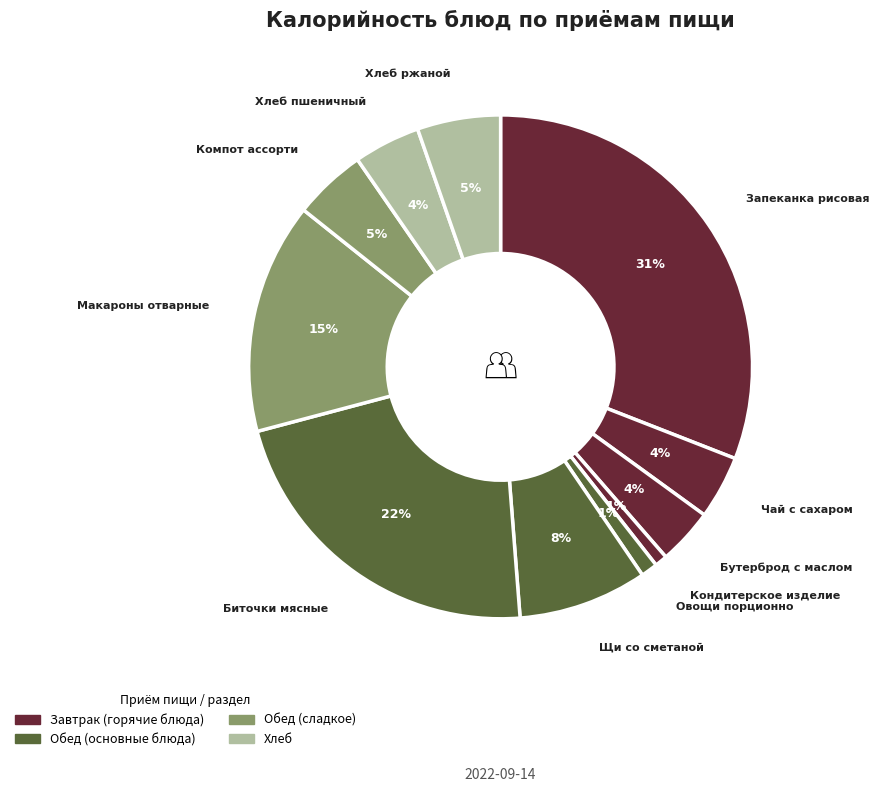

Between Хлеб пшеничный and Овощи порционно, which is larger?

Хлеб пшеничный